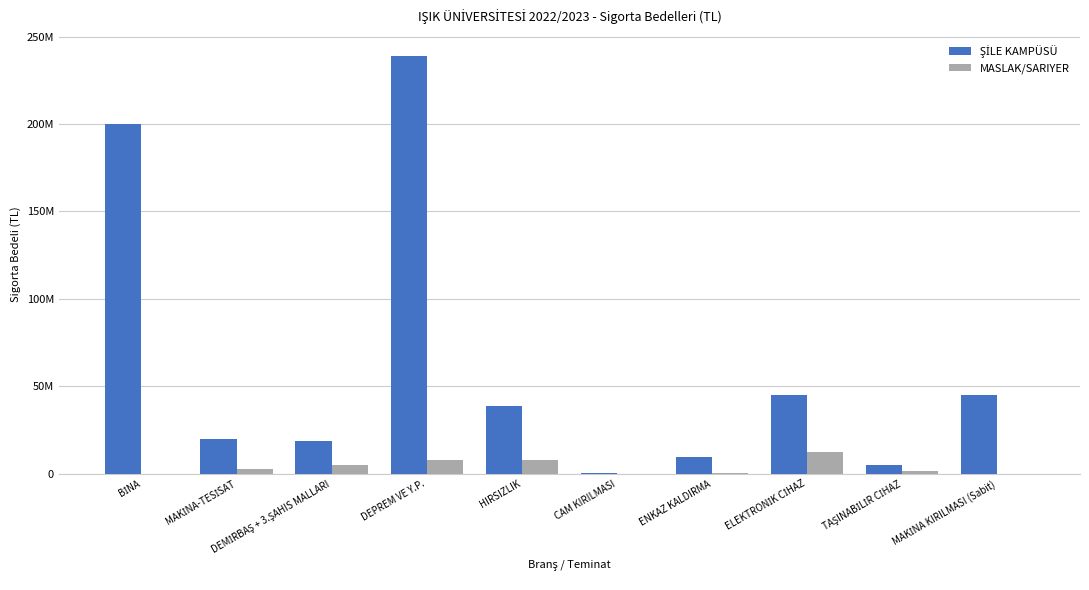

Are the bars horizontal?

No